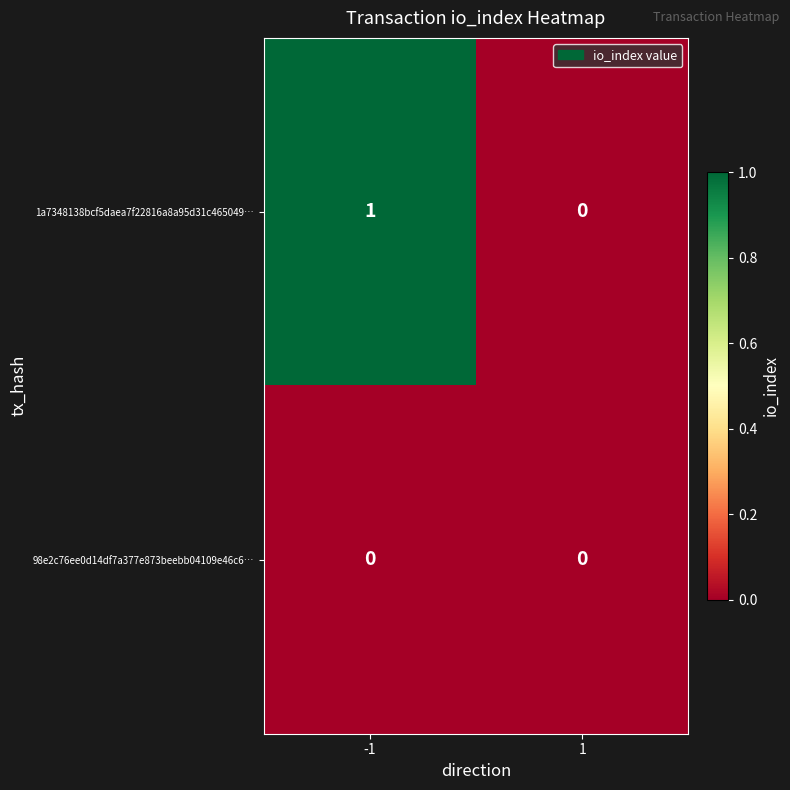

Which series has the largest total across all categories?

1a7348138bcf5daea7f22816a8a95d31c465049…